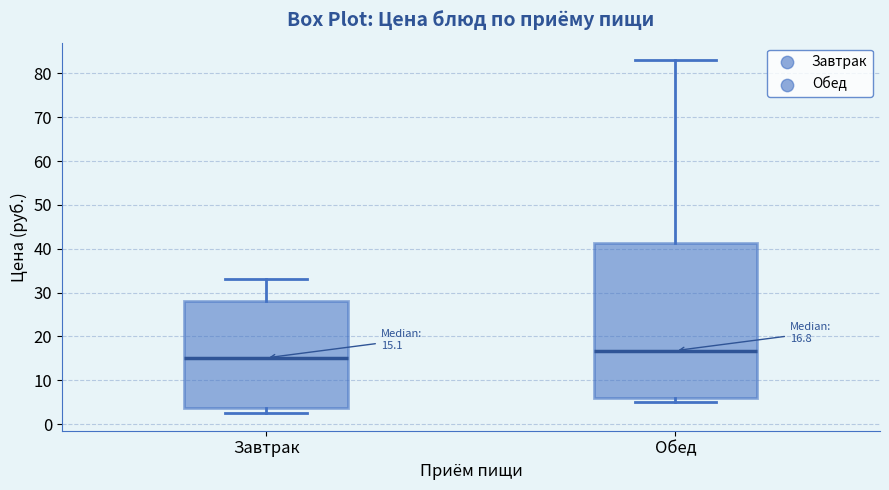

Which box has the lowest median line?

Завтрак